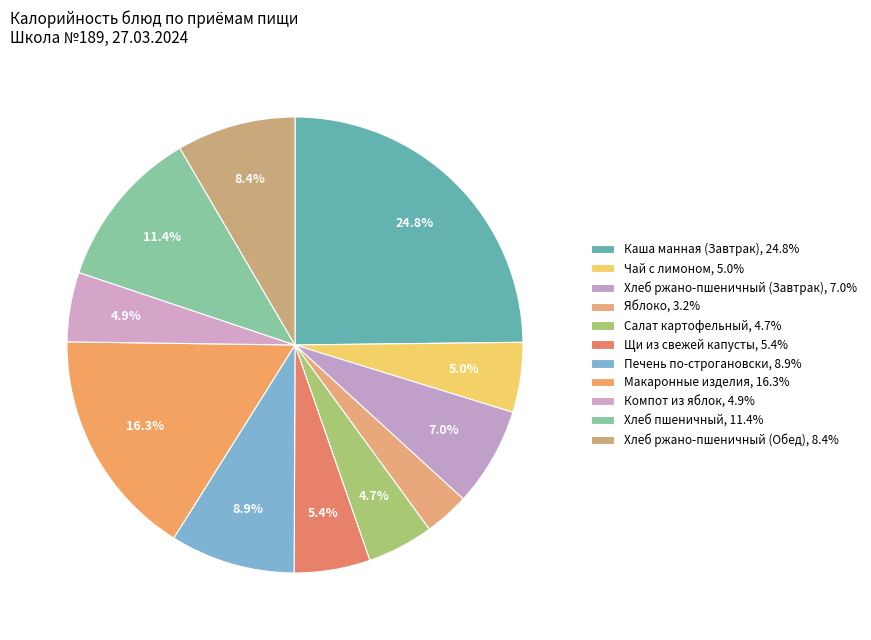

Which category has the smallest portion of the pie?

Яблоко